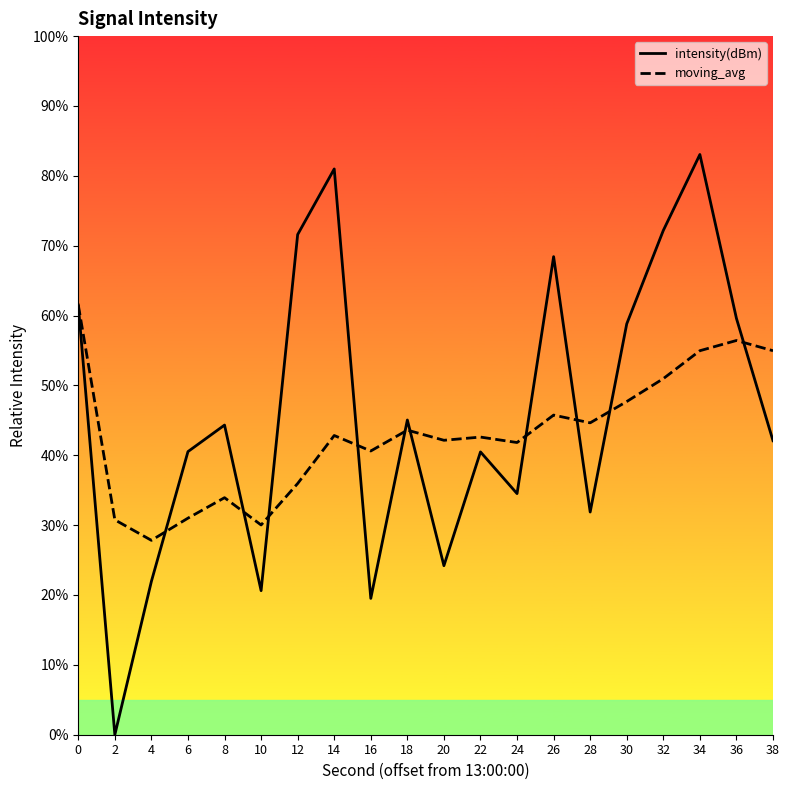

At which category does moving_avg reach its first local valley?

4